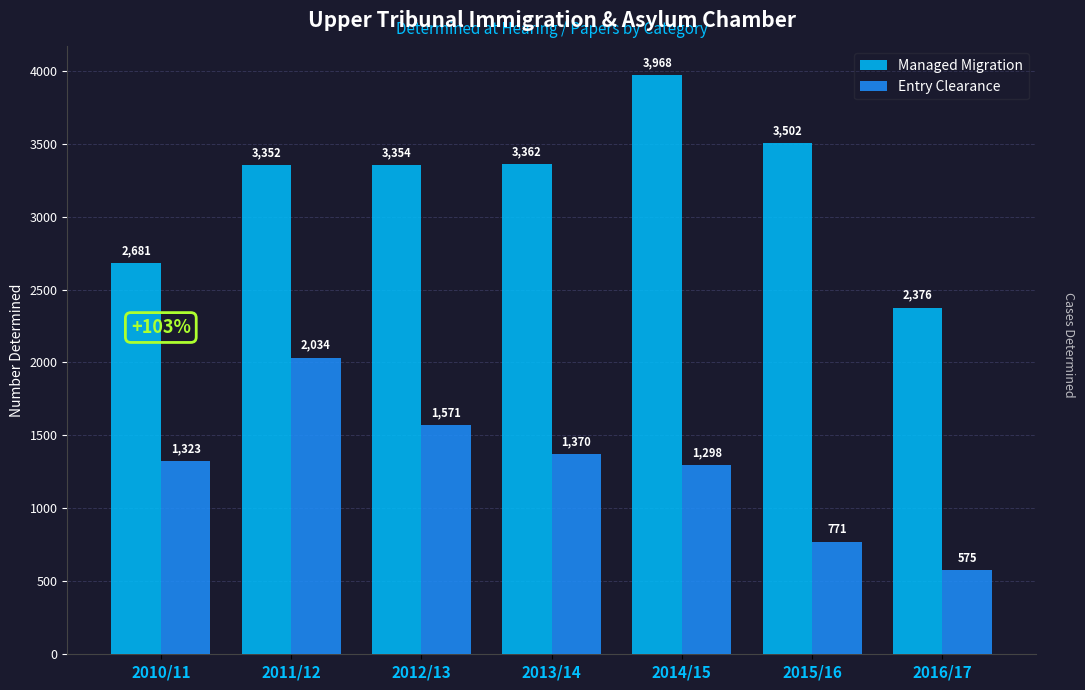

How many data points does each series have?

7